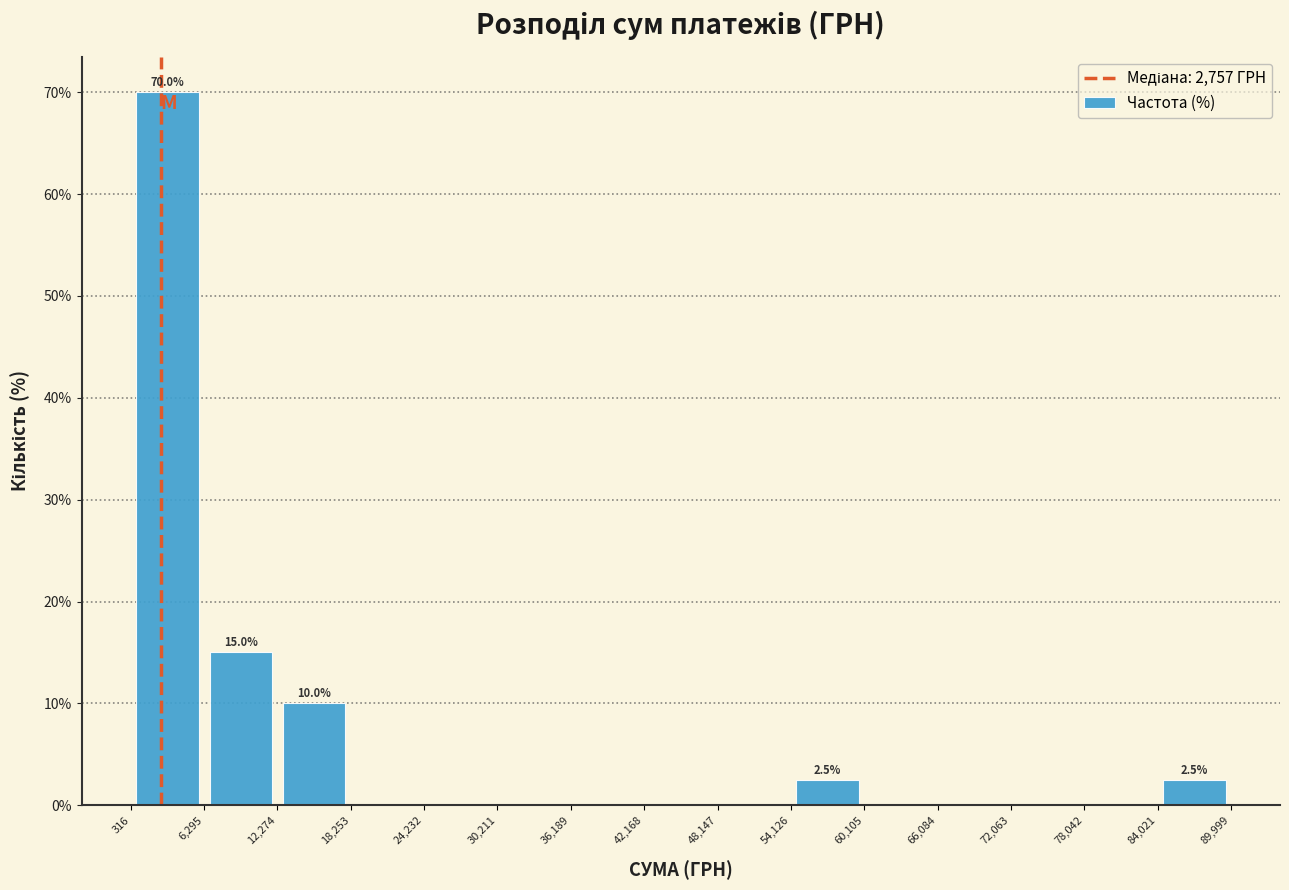

Which range on the x-axis has the tallest bar?

316 to 6,295